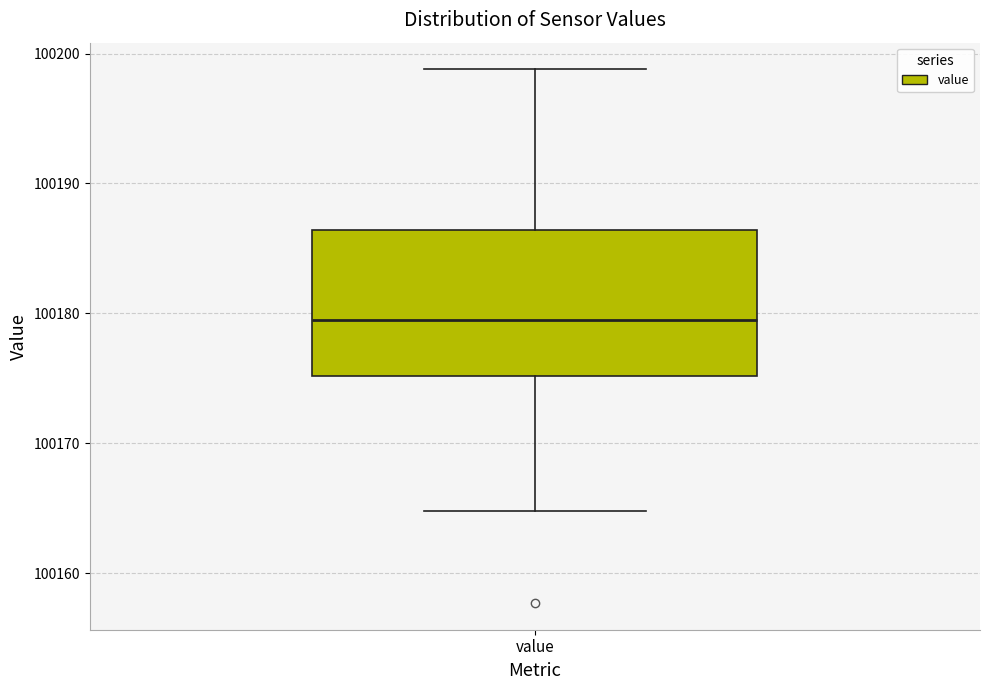

Read this box plot against the y-axis: the position of the median line, the range covered by the box, and the ends of both whiskers. The values are not printed on the chart, so give them approximately, as read against the axis.

median 100180, box 100175 to 100186, whiskers 100165 to 100199